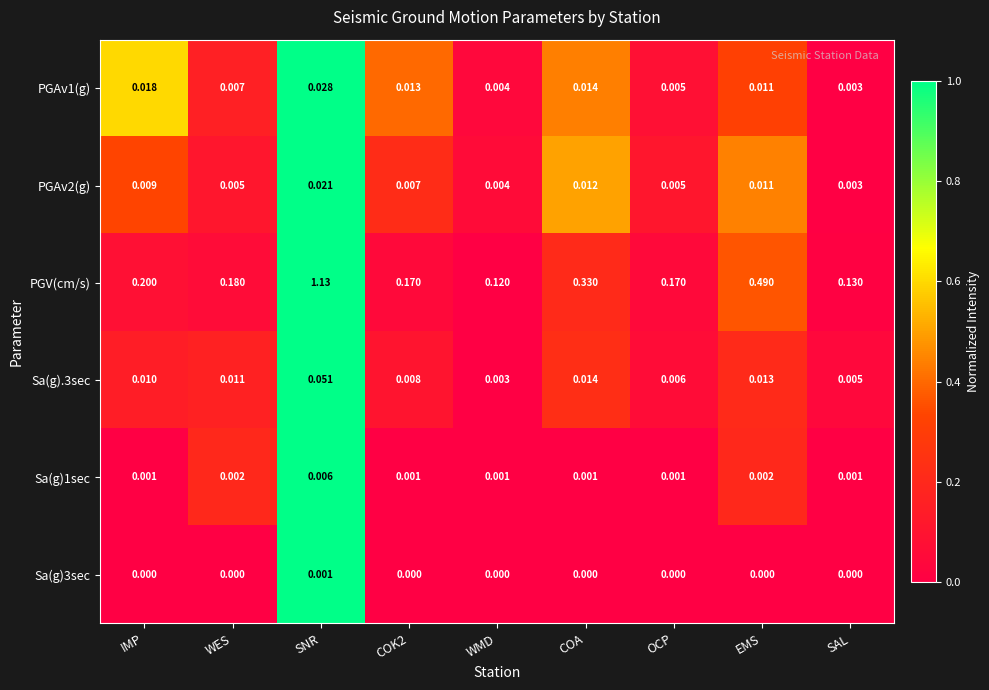

Between COA and EMS, which series saw the biggest shift?

PGV(cm/s)